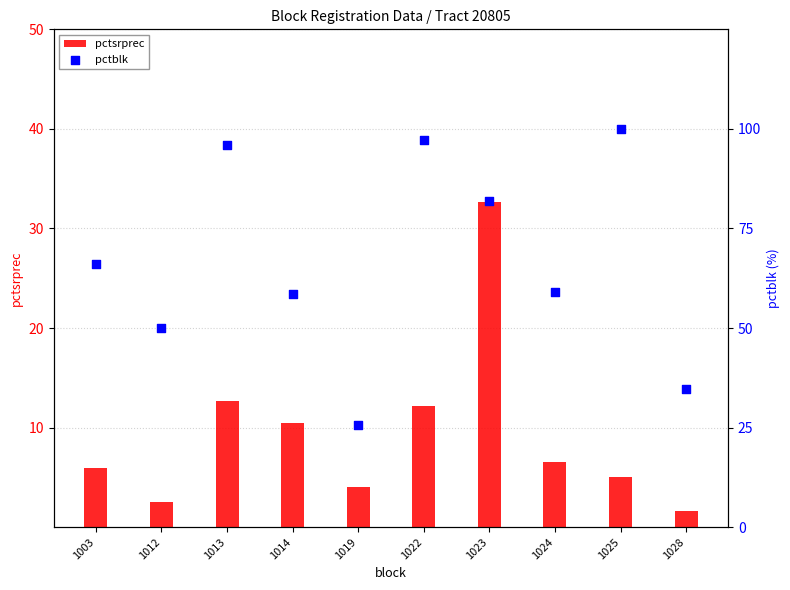

What are all the series names shown in the legend?

pctsrprec, pctblk